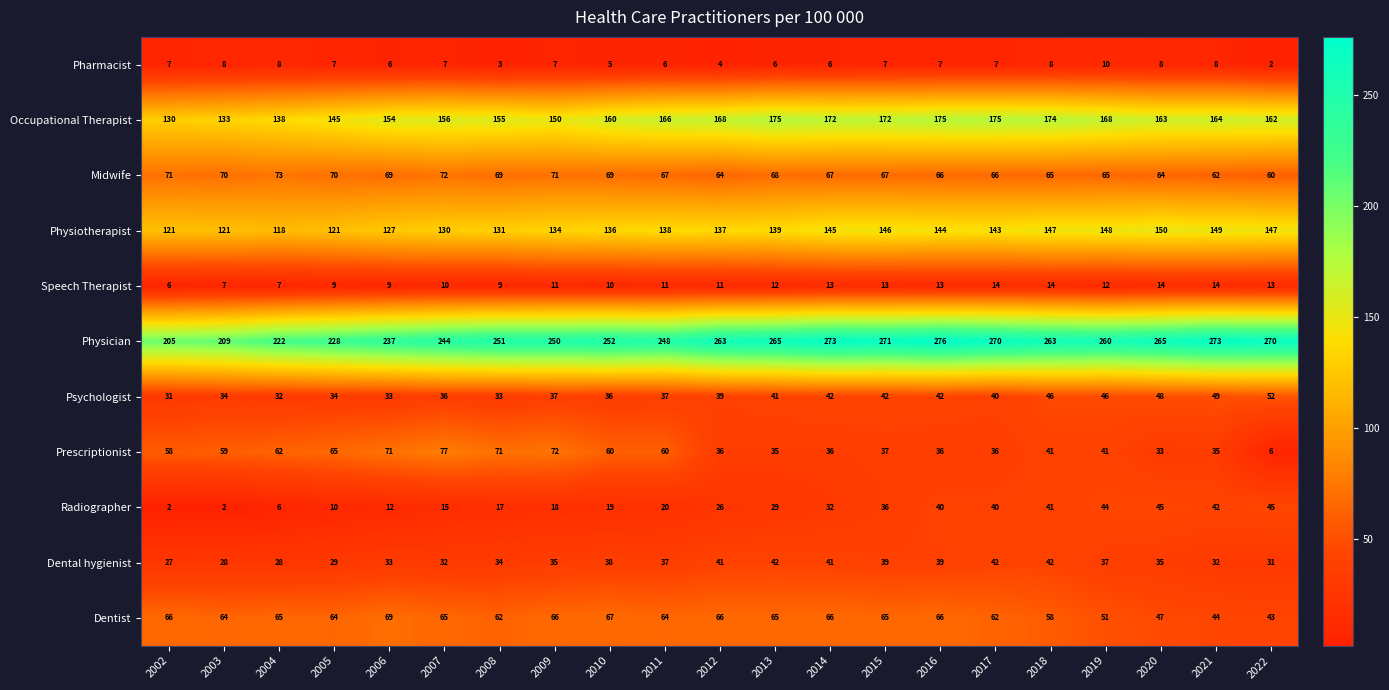

What is the total value across all series at 2015?

895